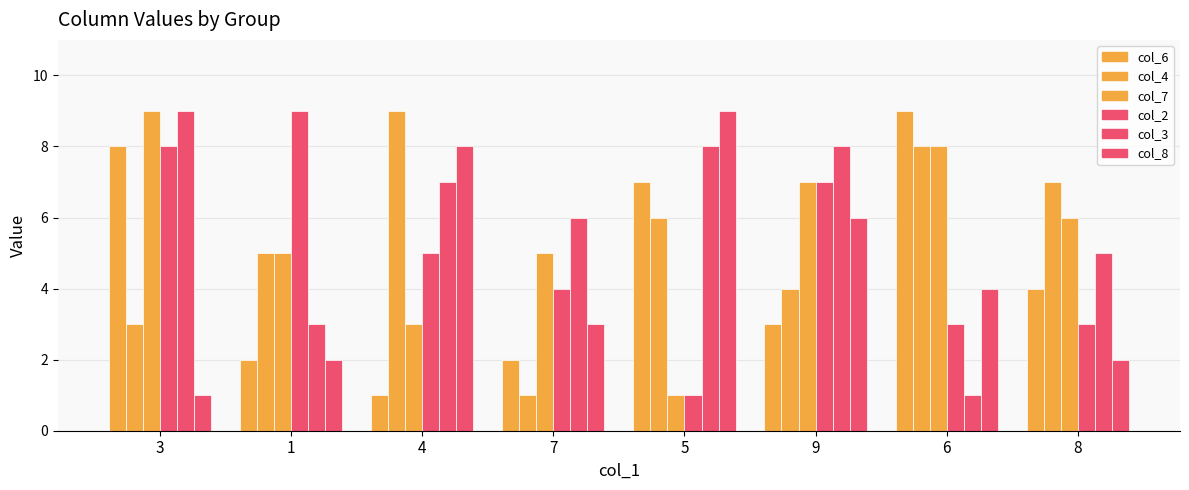

What is the highest value of the col_8 series?

9